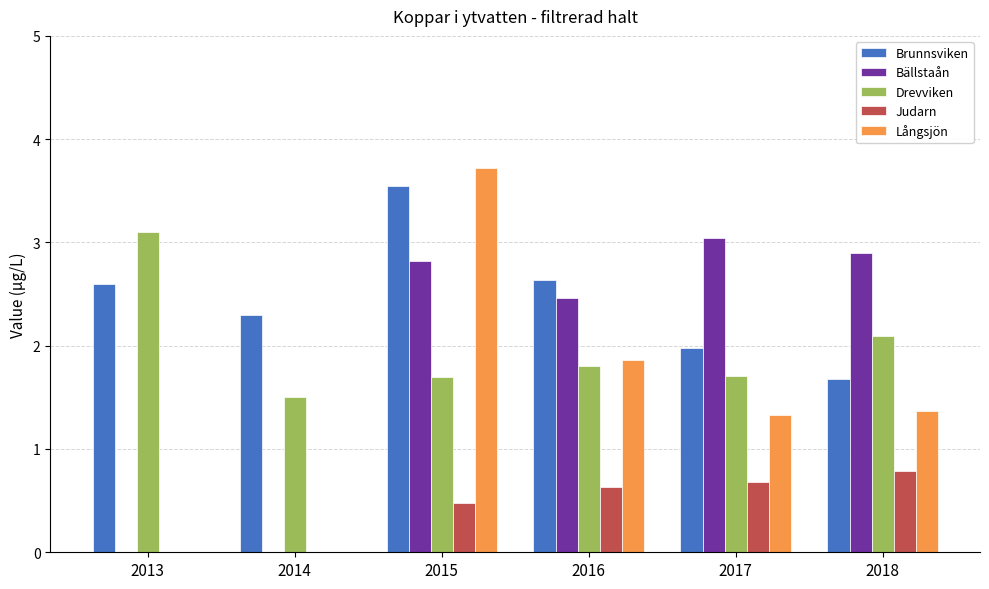

What is the spread (max minus min) of values at 2016?

2.0